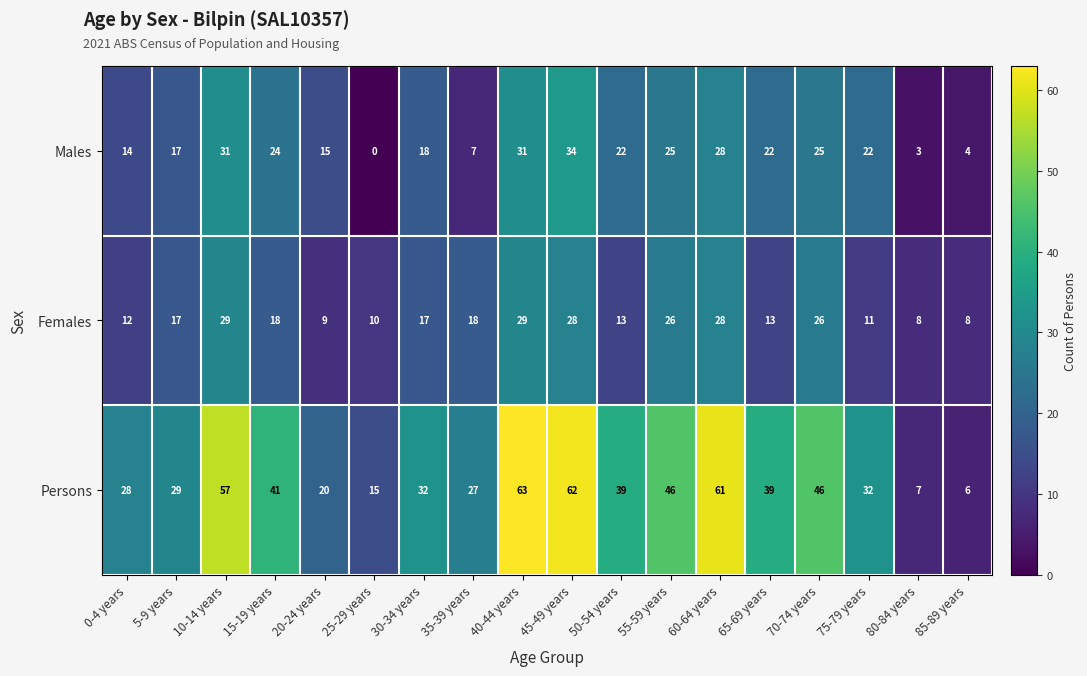

What is the sum of all Persons values?

650